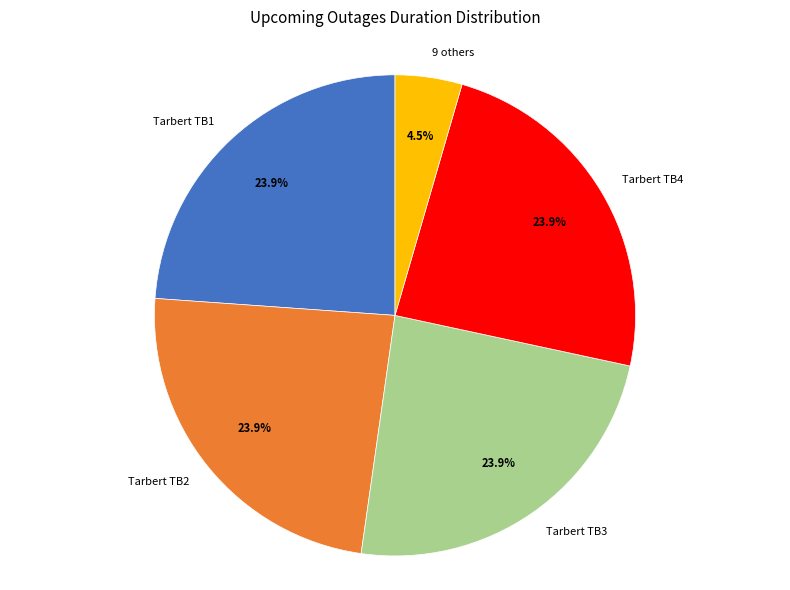

What percentage is NOT represented by Tarbert TB4?

76.1%